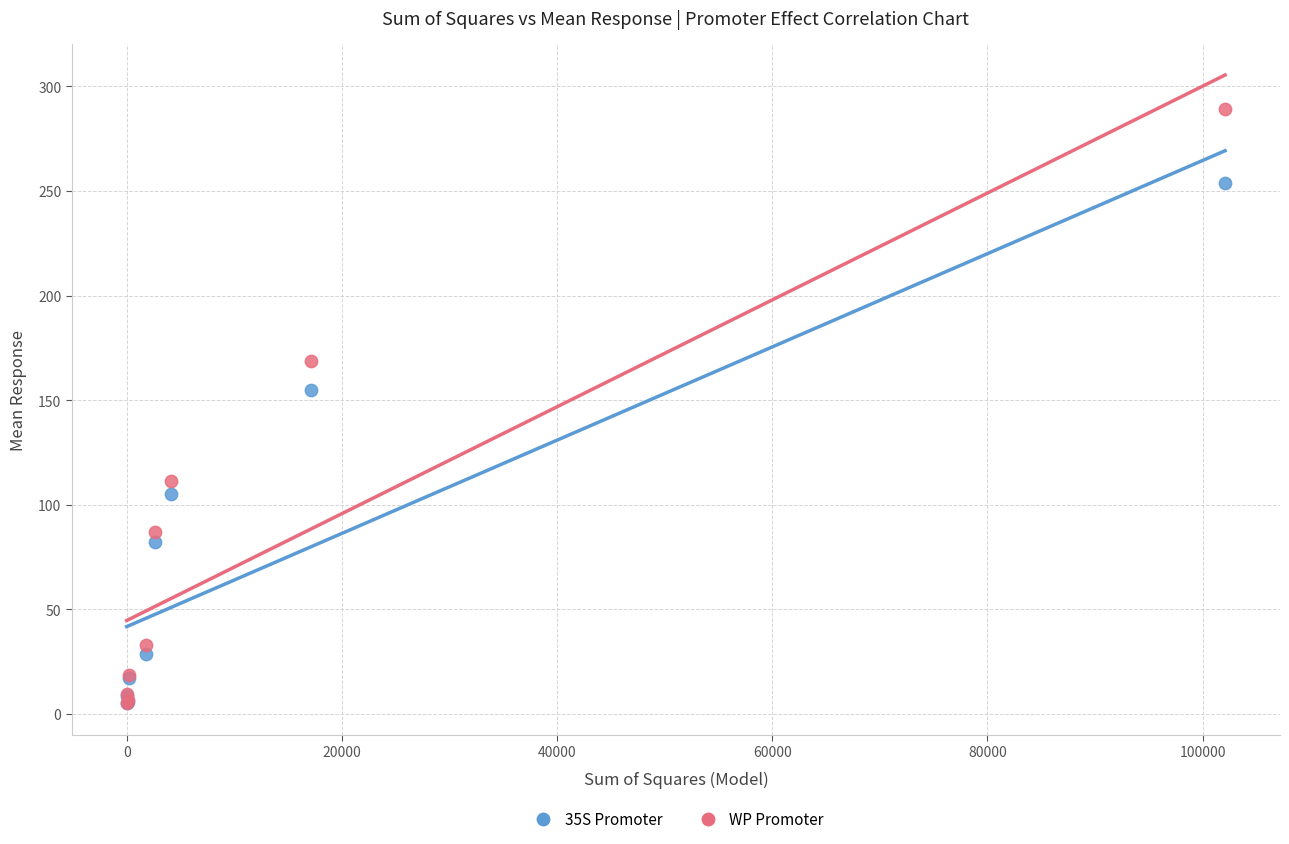

Which series has the largest Y range (max minus min)?

WP Promoter